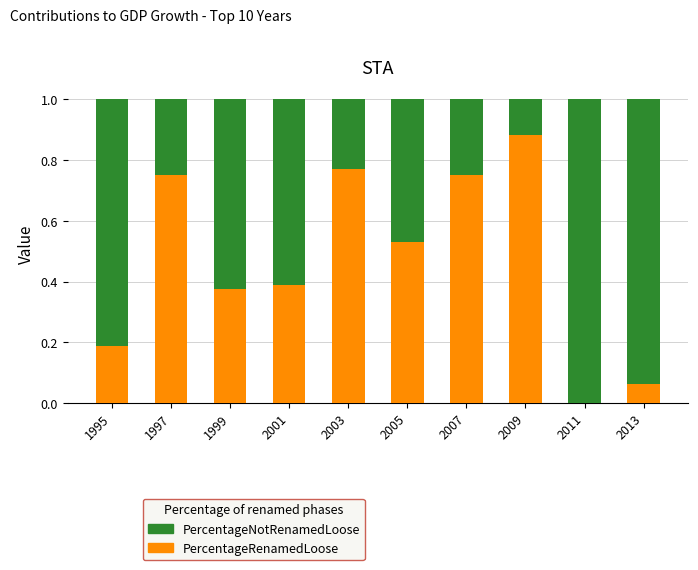

How many series are shown in this chart?

2